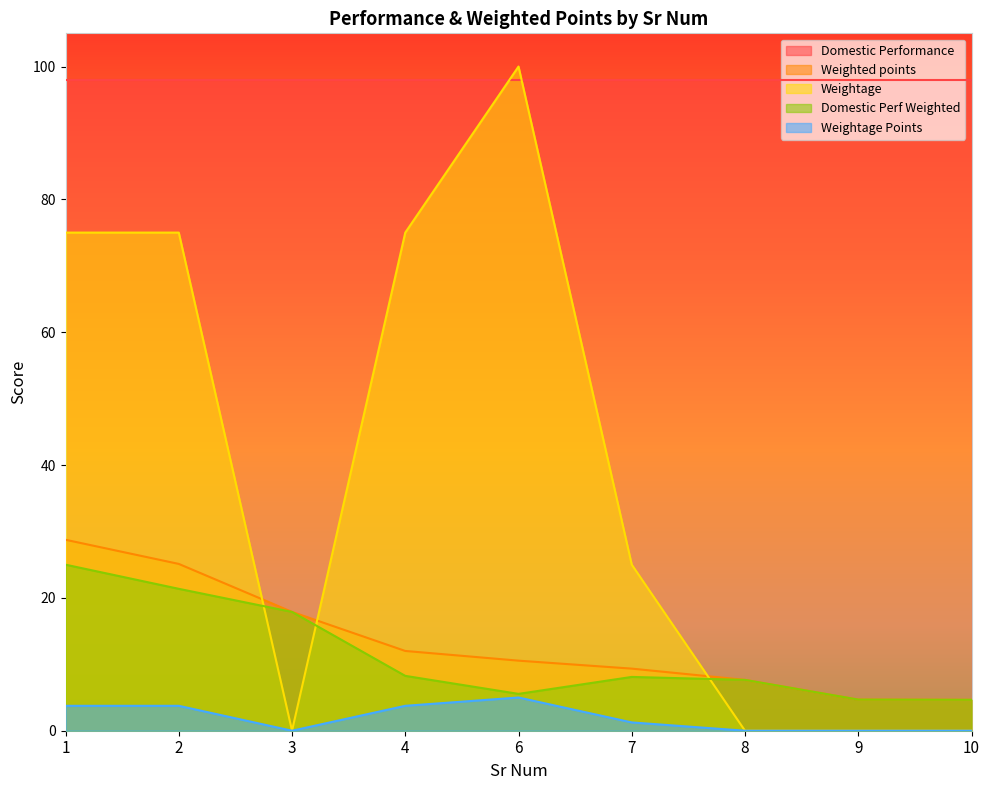

Which series has the largest range (max minus min)?

Weightage